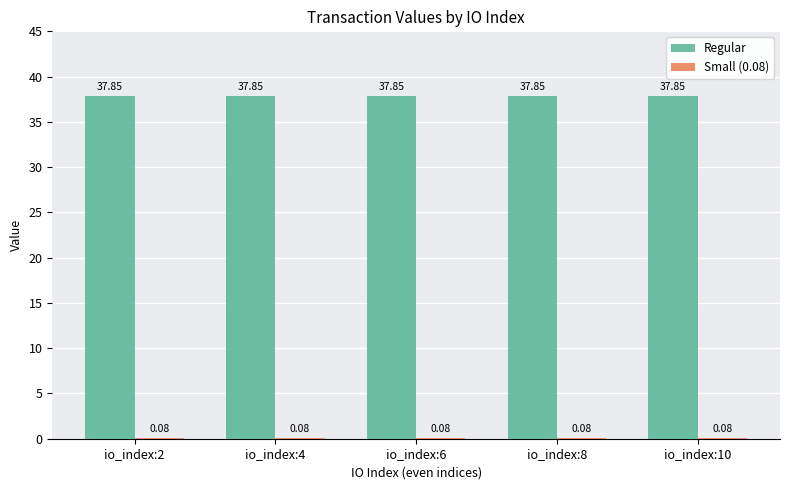

What is the maximum value shown in the chart?

37.9